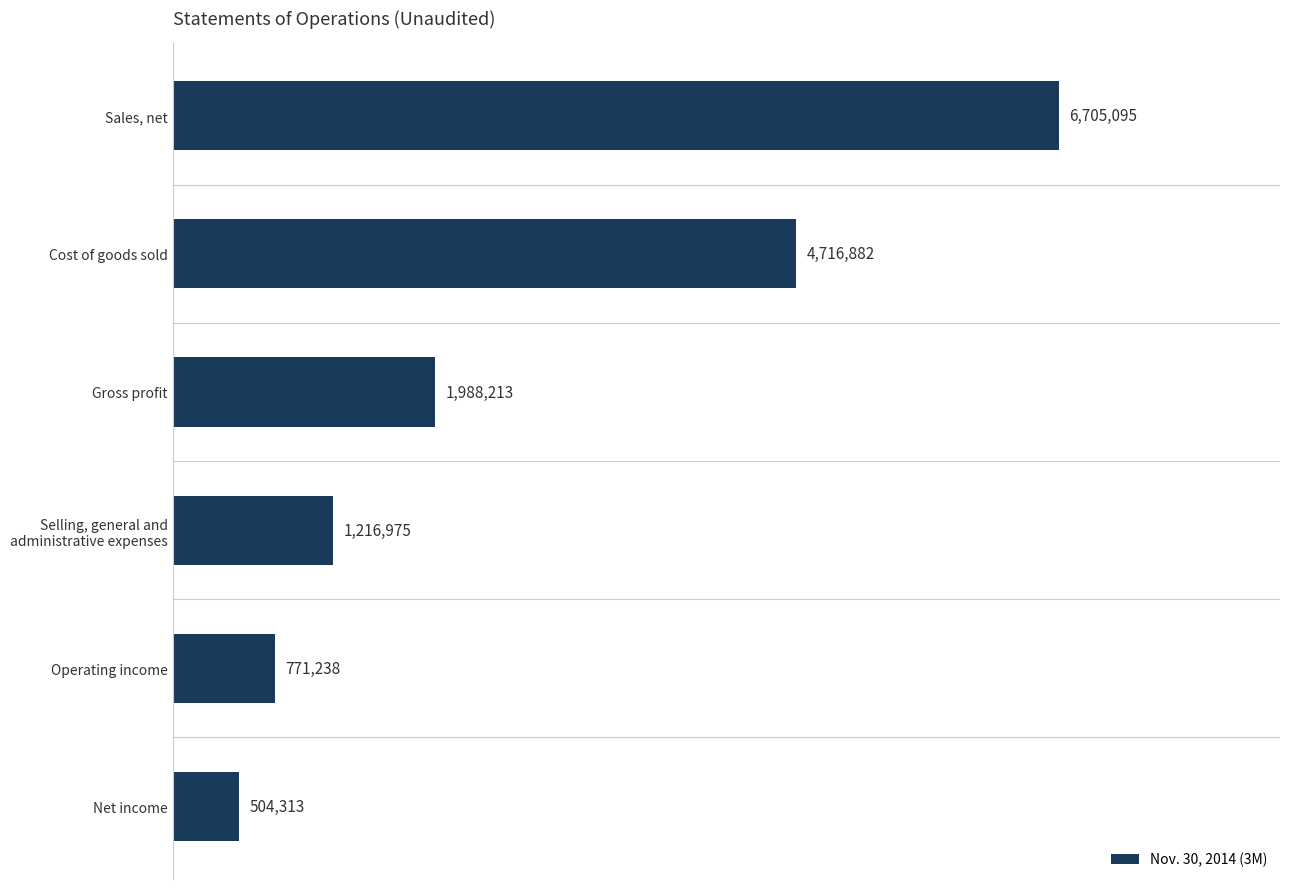

What is the average value?

2650453